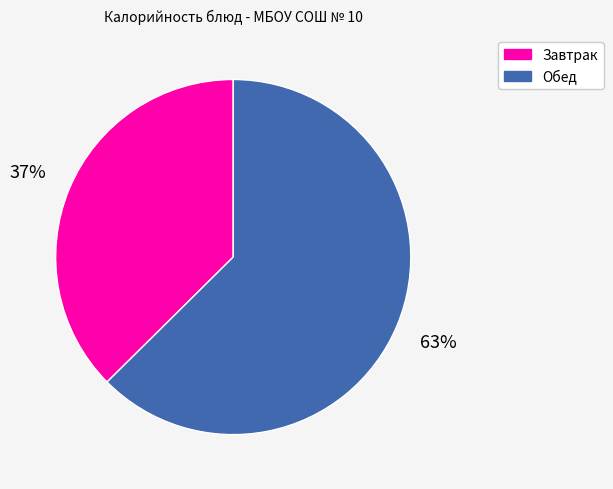

How many slices are in this pie chart?

2